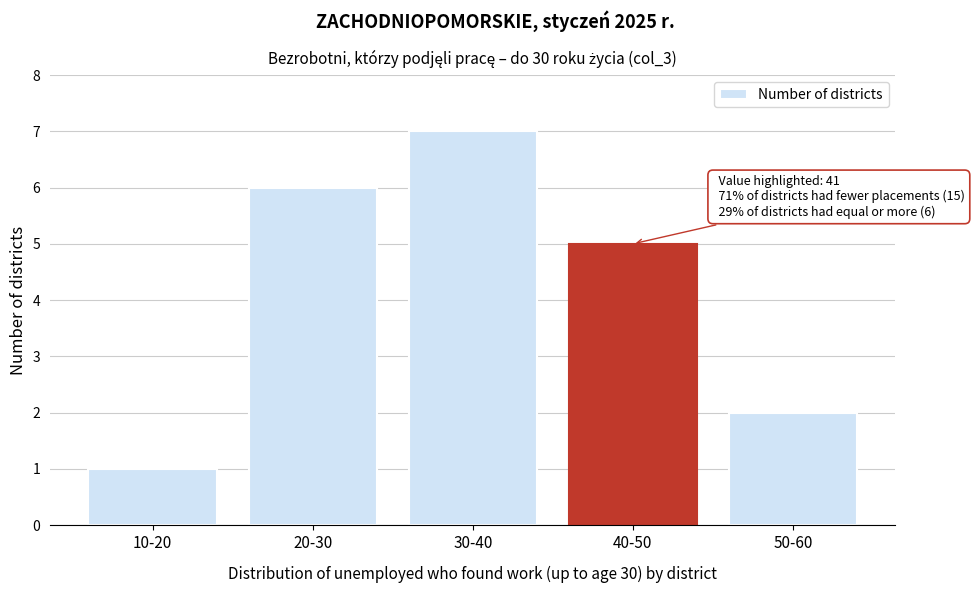

Reading left to right, what are all the values shown in this chart?

10-20=1	20-30=6	30-40=7	40-50=5	50-60=2